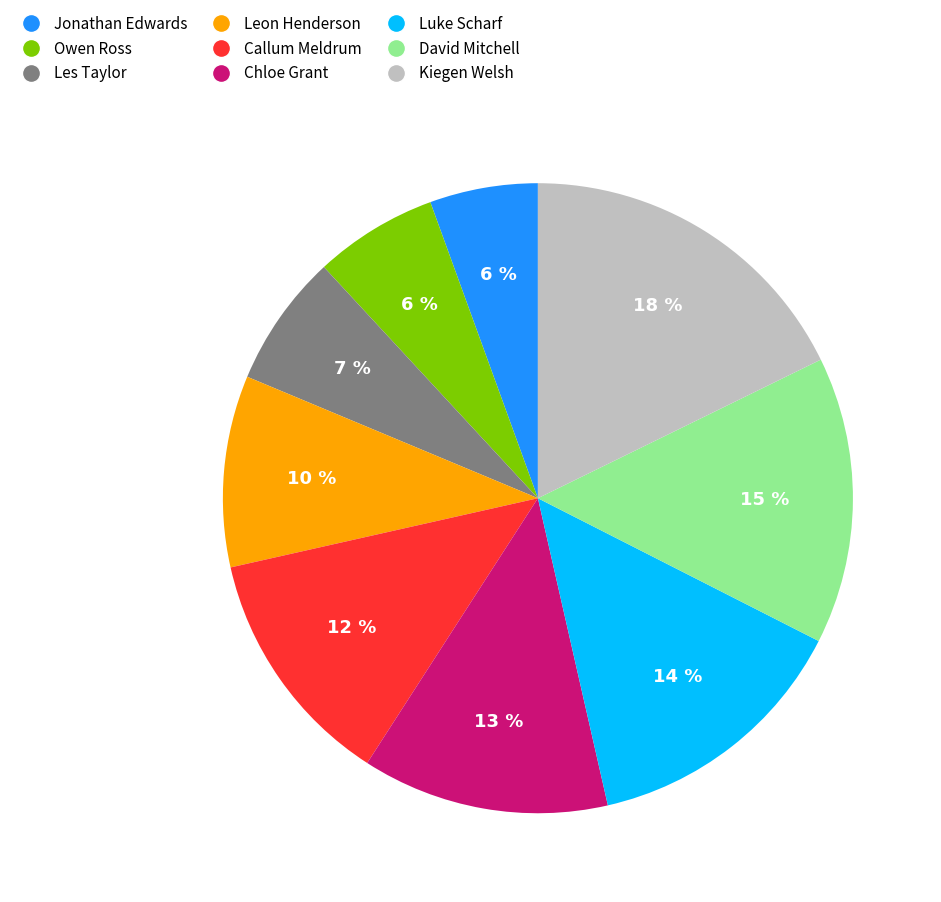

Combined, do Callum Meldrum and Owen Ross account for over 50%?

No